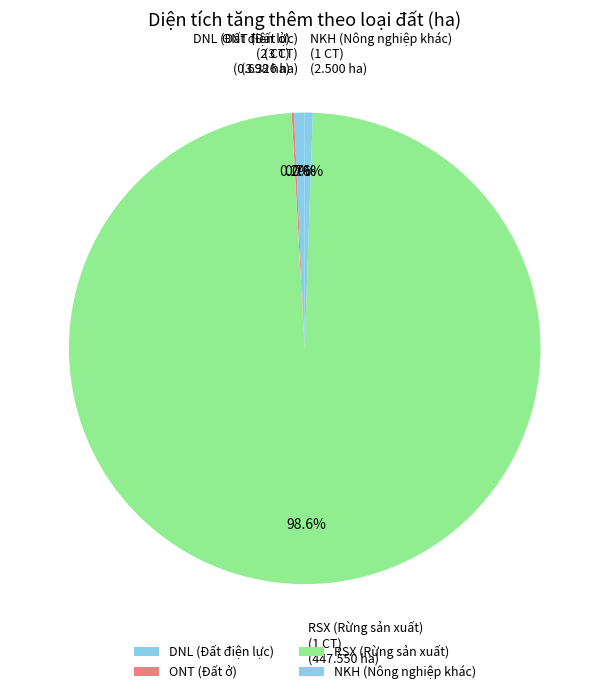

What is the largest slice in the pie chart?

RSX (Rừng sản xuất)